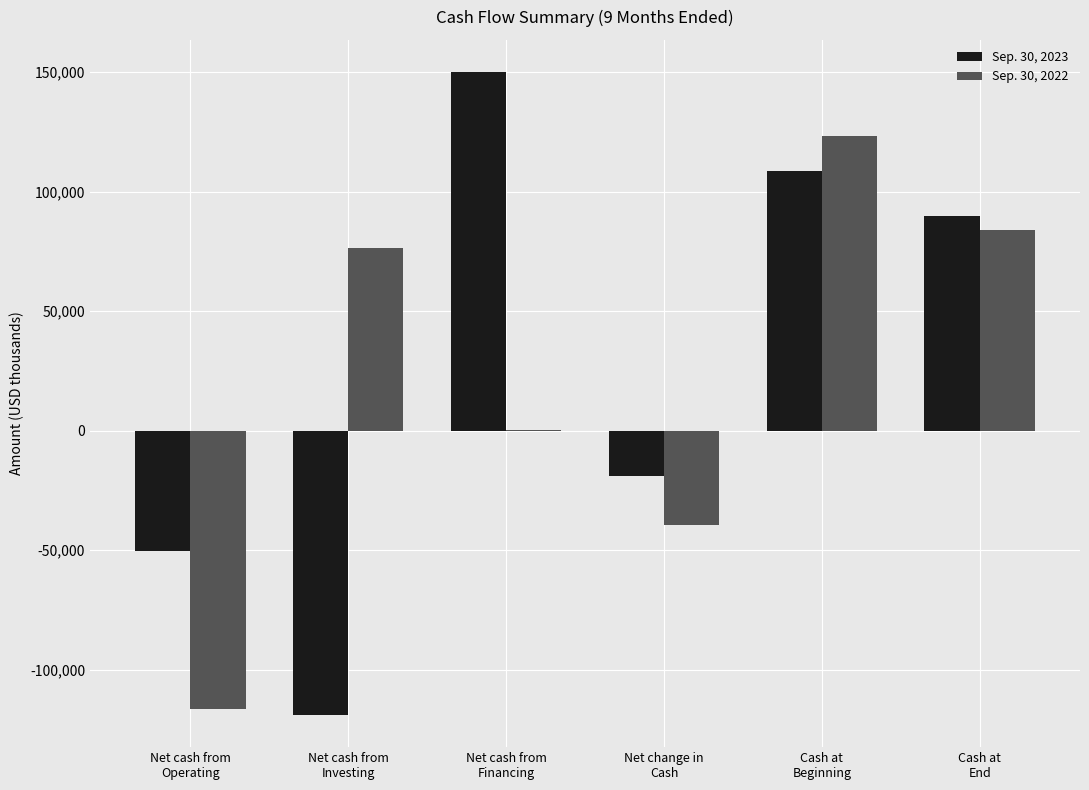

What is the total value across all series at Net cash from
Investing?

-42403